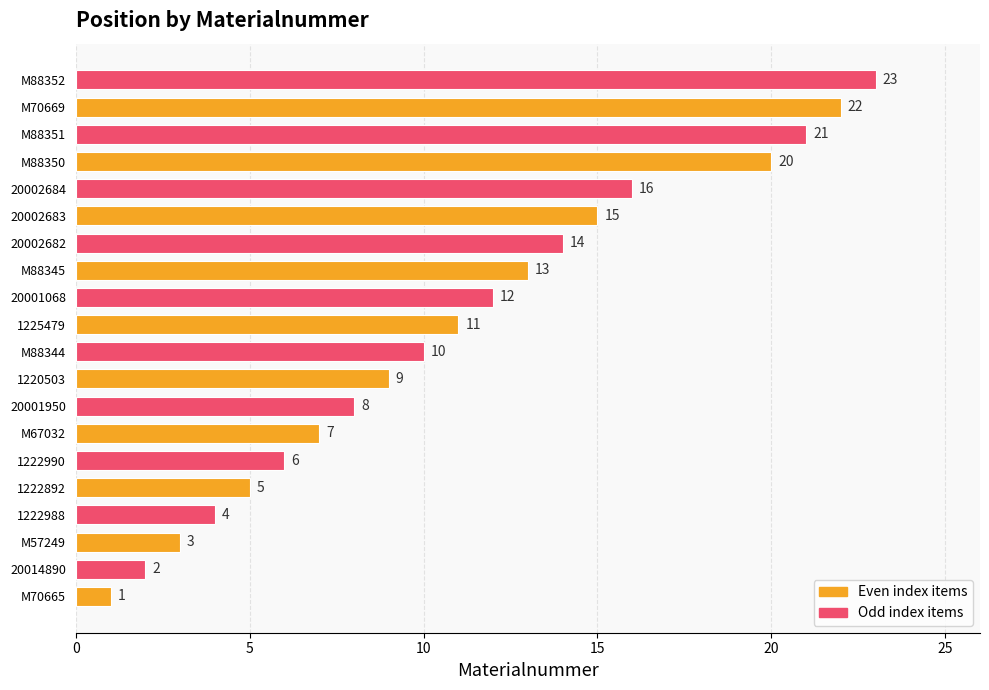

List the labels in order of value, smallest first.

M70665, 20014890, M57249, 1222988, 1222892, 1222990, M67032, 20001950, 1220503, M88344, 1225479, 20001068, M88345, 20002682, 20002683, 20002684, M88350, M88351, M70669, M88352